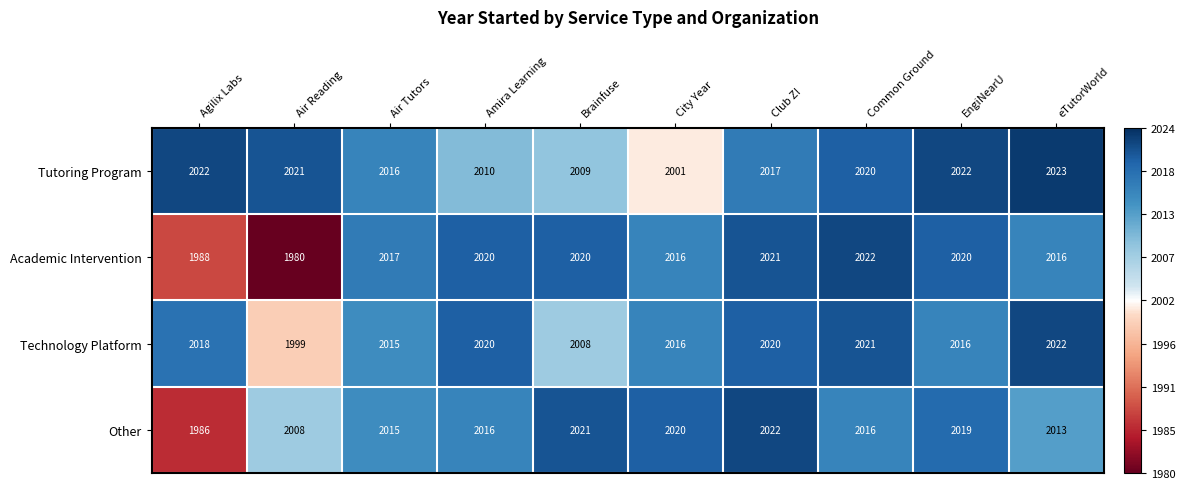

Is it true that Other equals 2016 at Amira Learning?

True